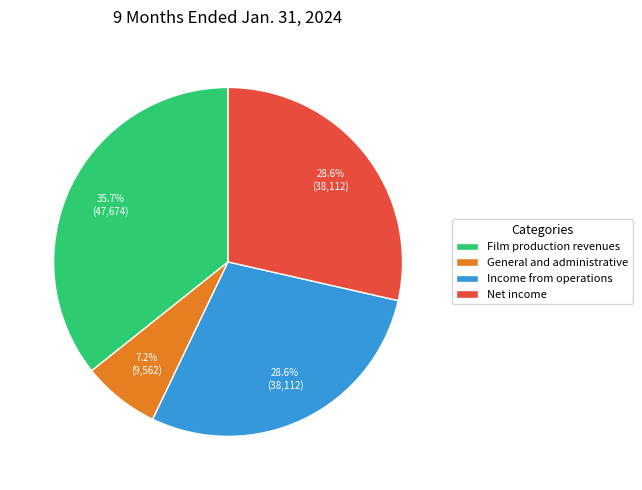

To the nearest percent, what is the difference between the Income from operations and General and administrative slice percentages?

21%